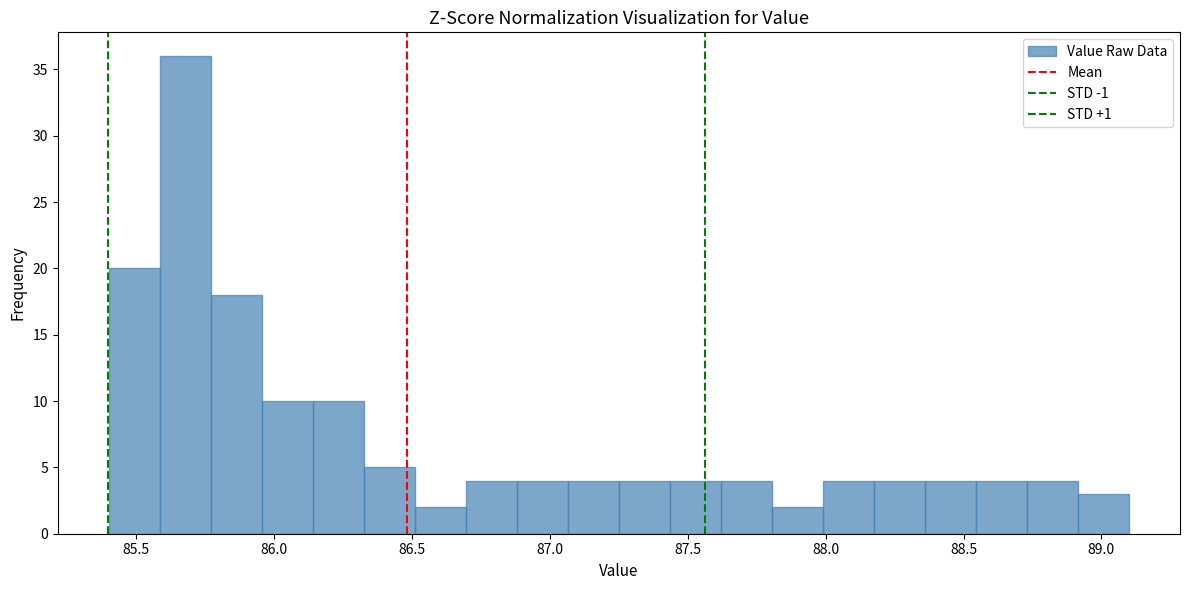

Read against the x-axis, roughly where is the centre of the tallest bar?

85.70